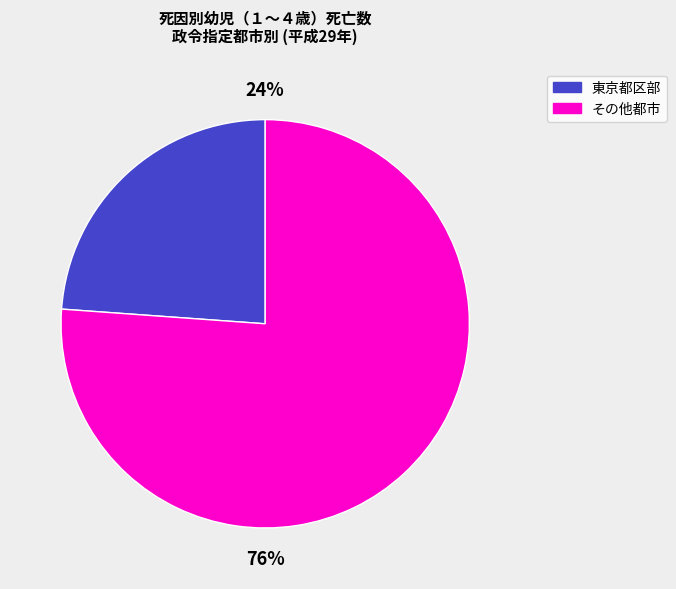

What is the largest slice in the pie chart?

その他都市